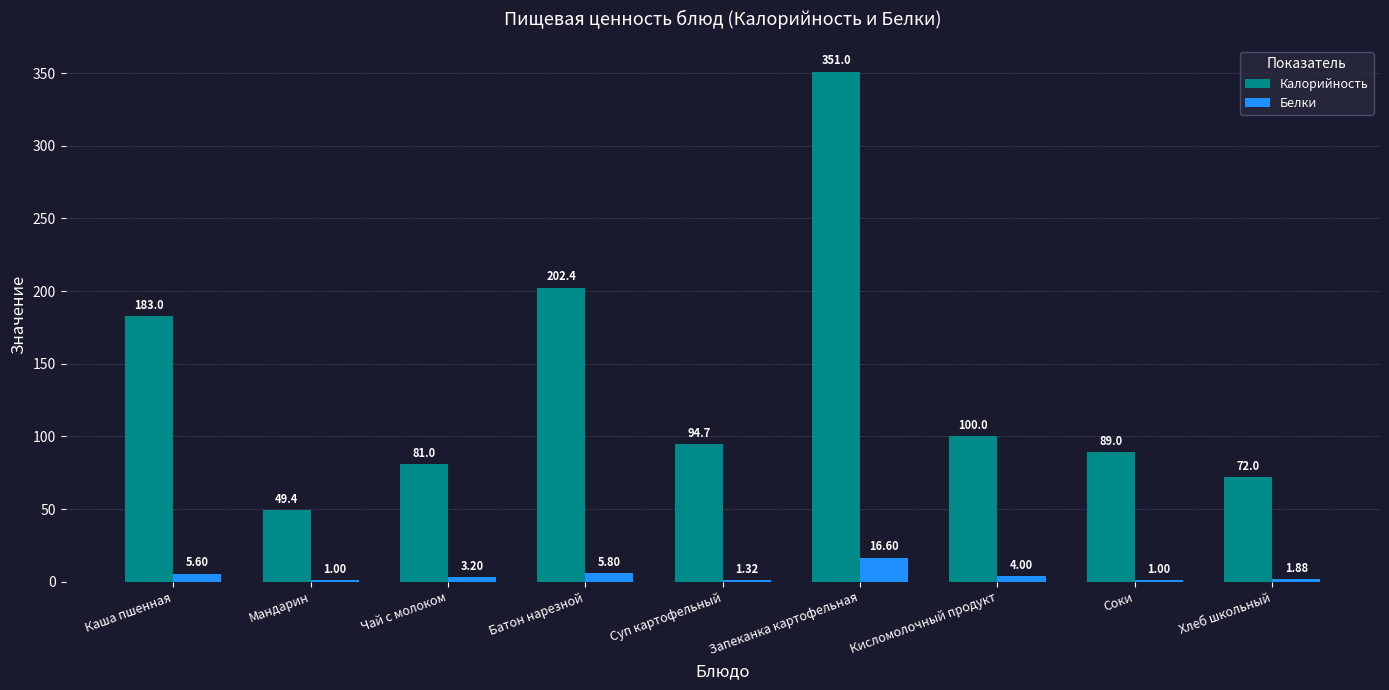

Is the value of Белки at Батон нарезной greater than the value of Калорийность at Чай с молоком?

No